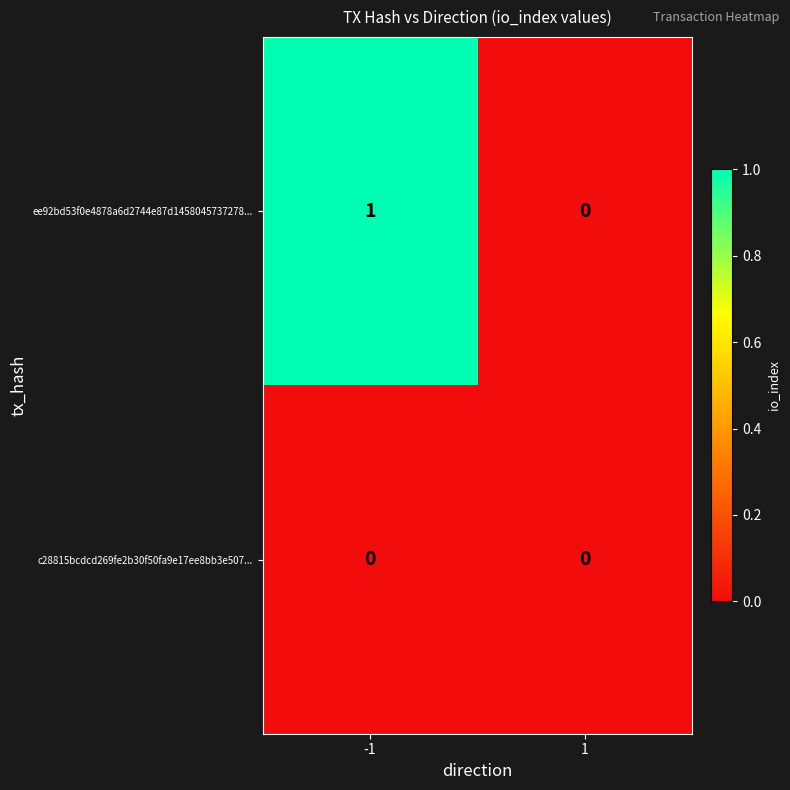

Rank the series by their maximum value, from lowest to highest.

c28815bcdcd269fe2b30f50fa9e17ee8bb3e507..., ee92bd53f0e4878a6d2744e87d1458045737278...